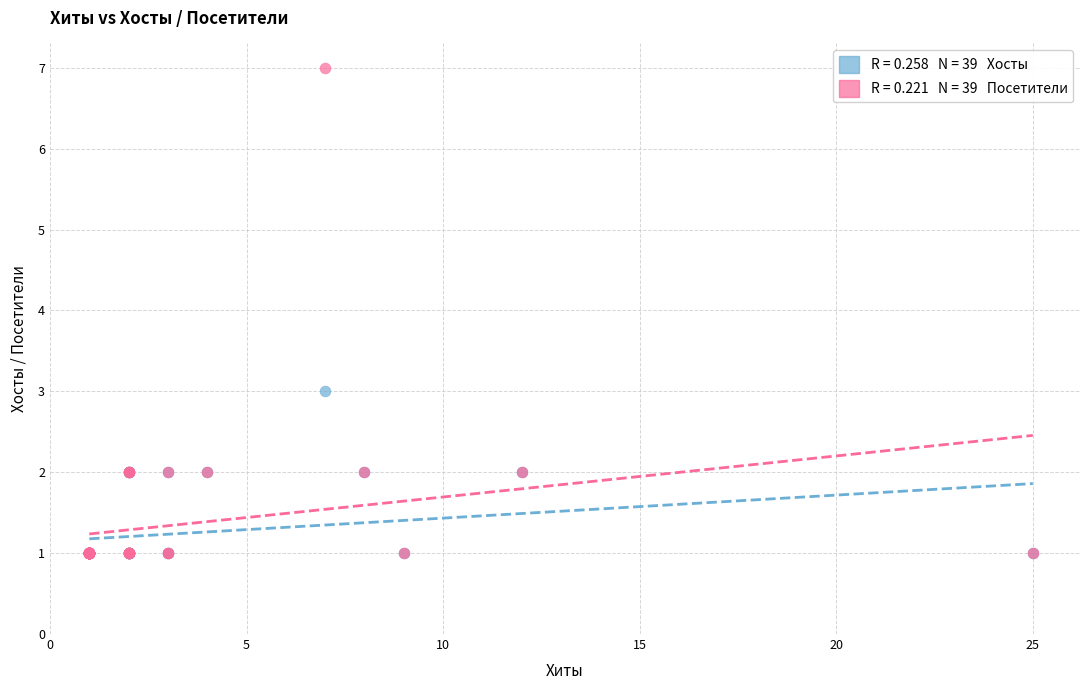

Across all series, what Y value is closest to 4?

3